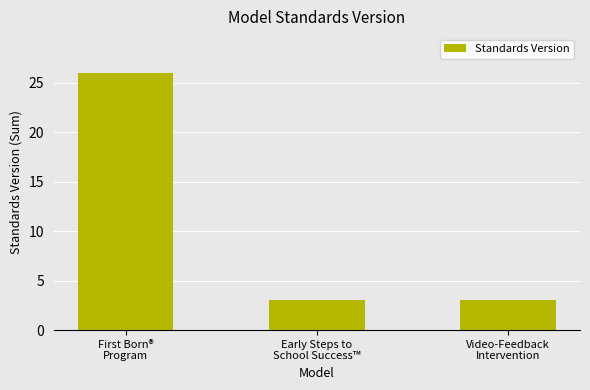

What is the greatest value displayed?

26